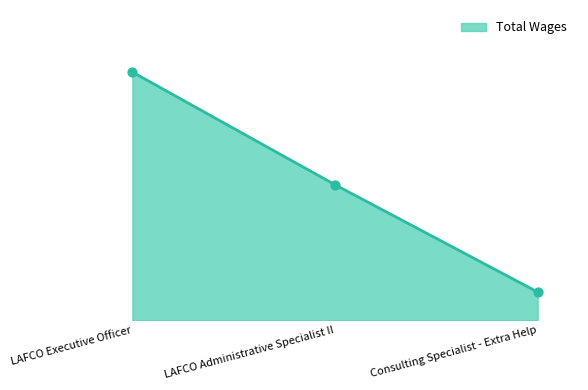

What is the ratio of the value at LAFCO Executive Officer to the value at Consulting Specialist - Extra Help?

8.8